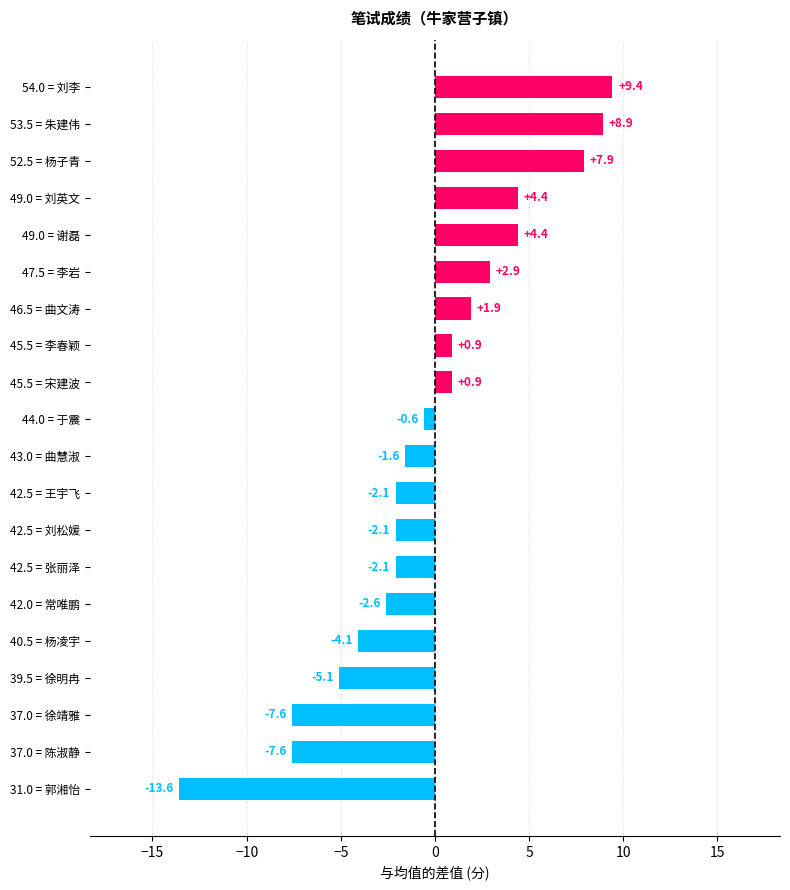

Reading bottom to top, list all the values displayed in this chart.

-13.6	-7.6	-7.6	-5.1	-4.1	-2.6	-2.1	-2.1	-2.1	-1.6	-0.6	0.9	0.9	1.9	2.9	4.4	4.4	7.9	8.9	9.4